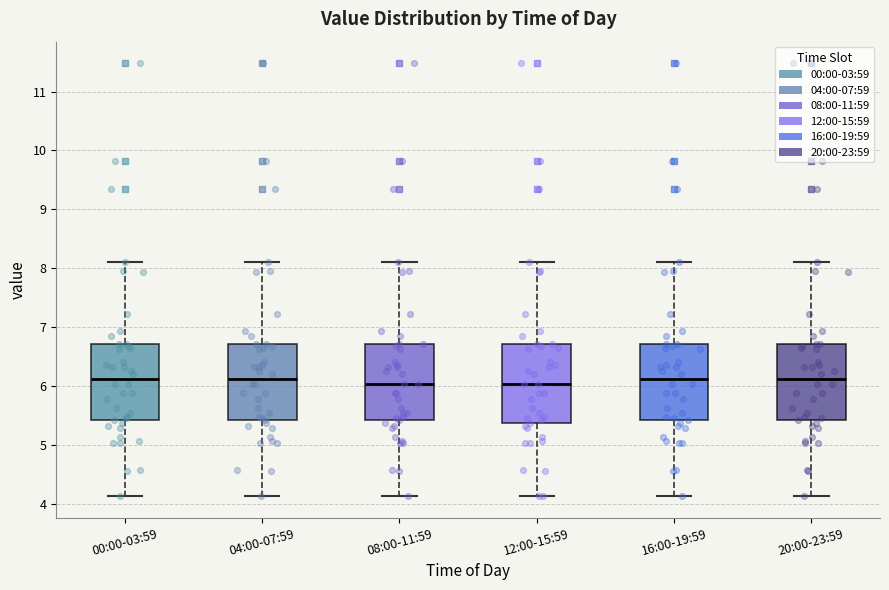

Where is the upper edge of the box for 20:00-23:59 on the y-axis? The values are not printed on the chart, so give them approximately, as read against the axis.

6.7